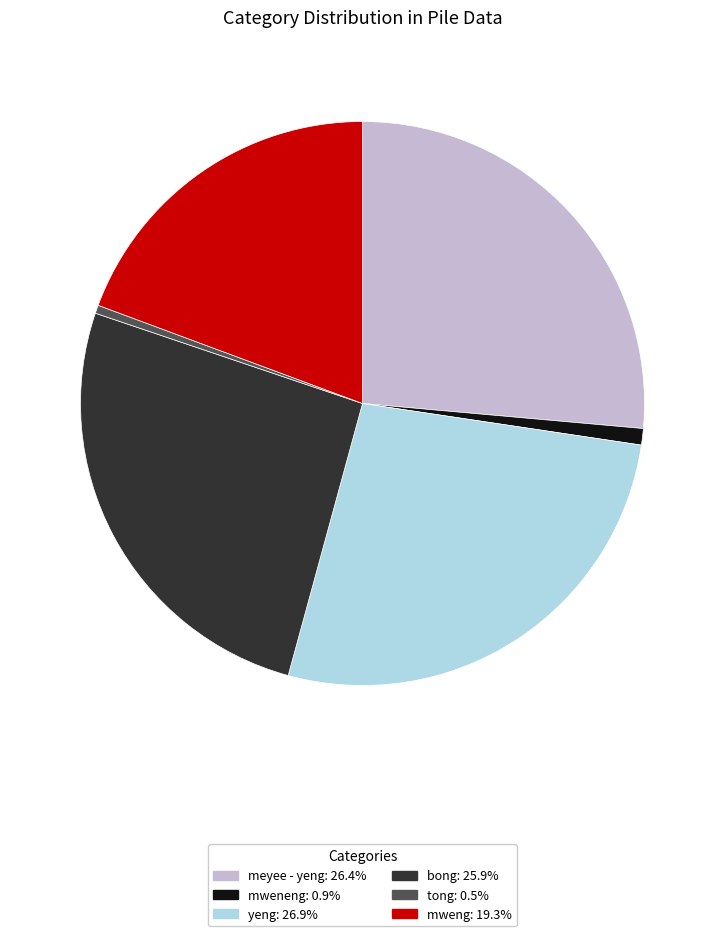

Is there a majority slice in this chart?

No